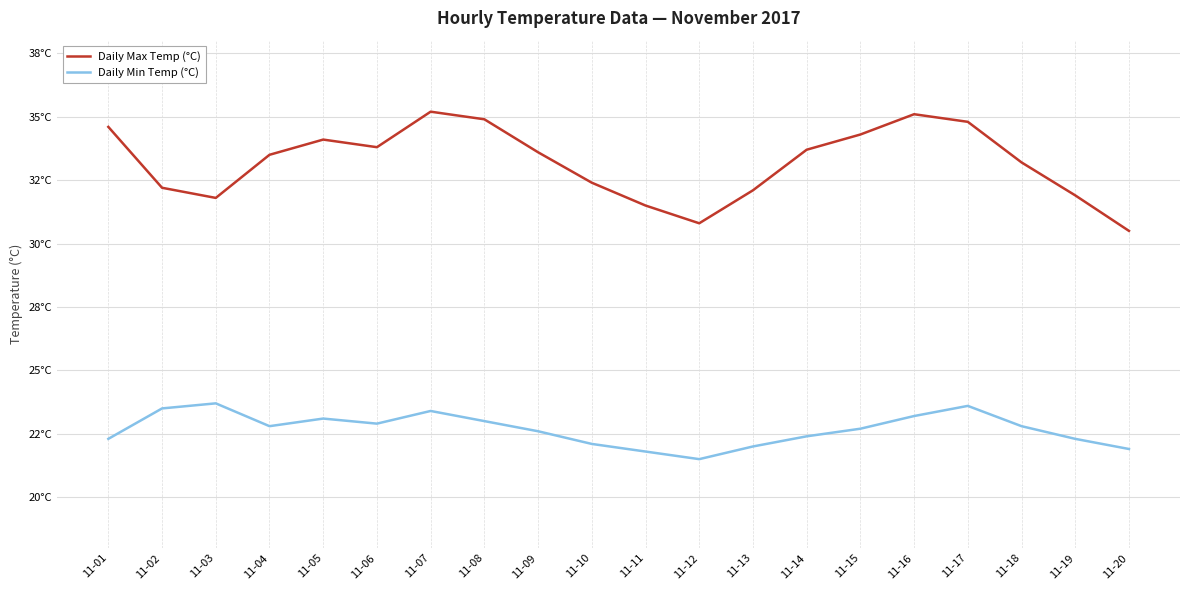

True or false: Daily Max Temp (°C) and Daily Min Temp (°C) cross at least once.

False